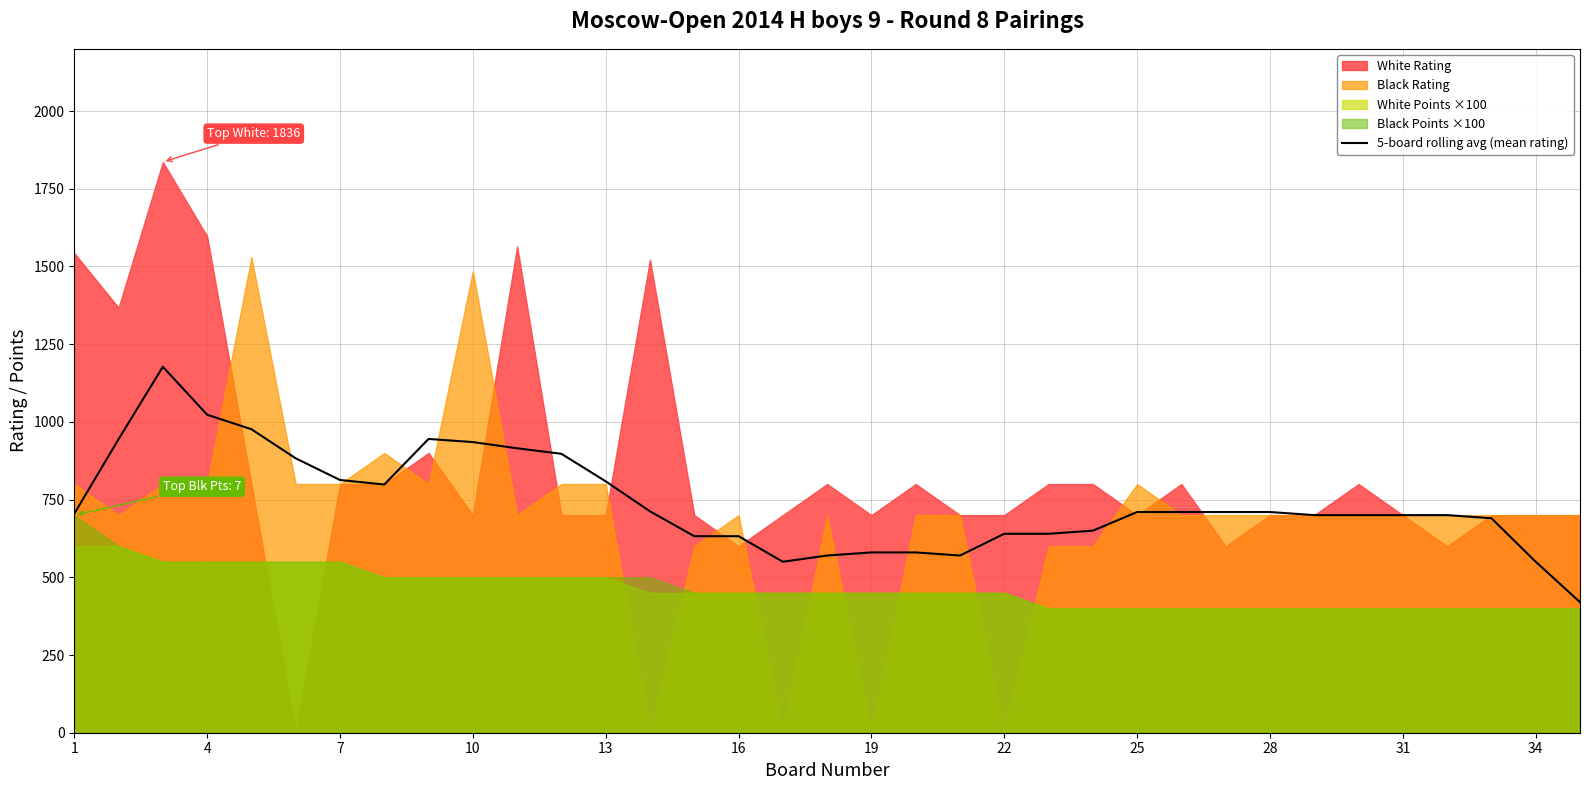

What is the highest value of the 5-board rolling avg (mean rating) series?

1177.3